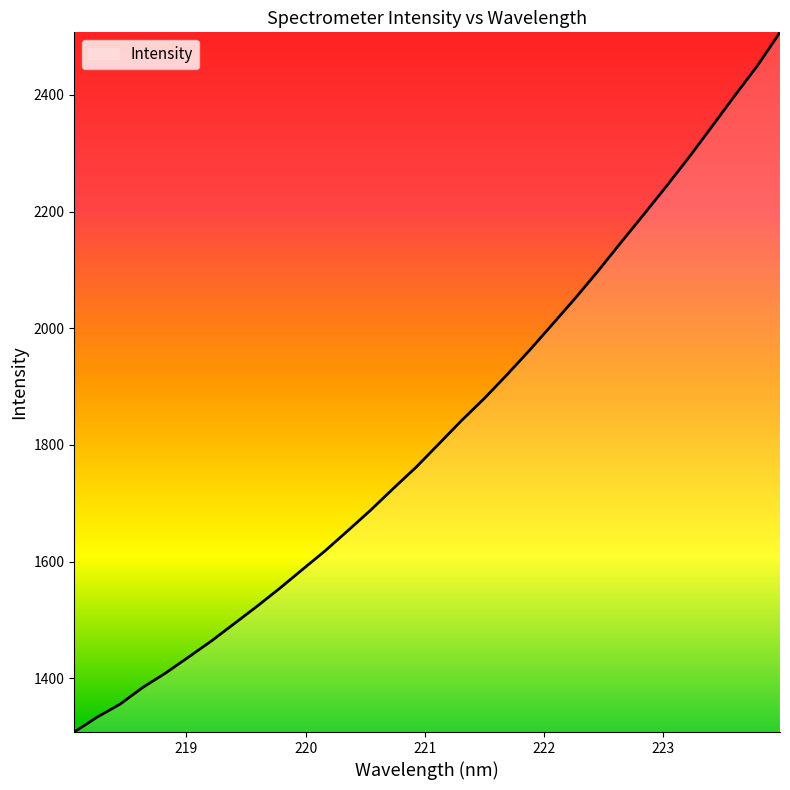

What is the difference between the maximum and minimum values?

1199.2